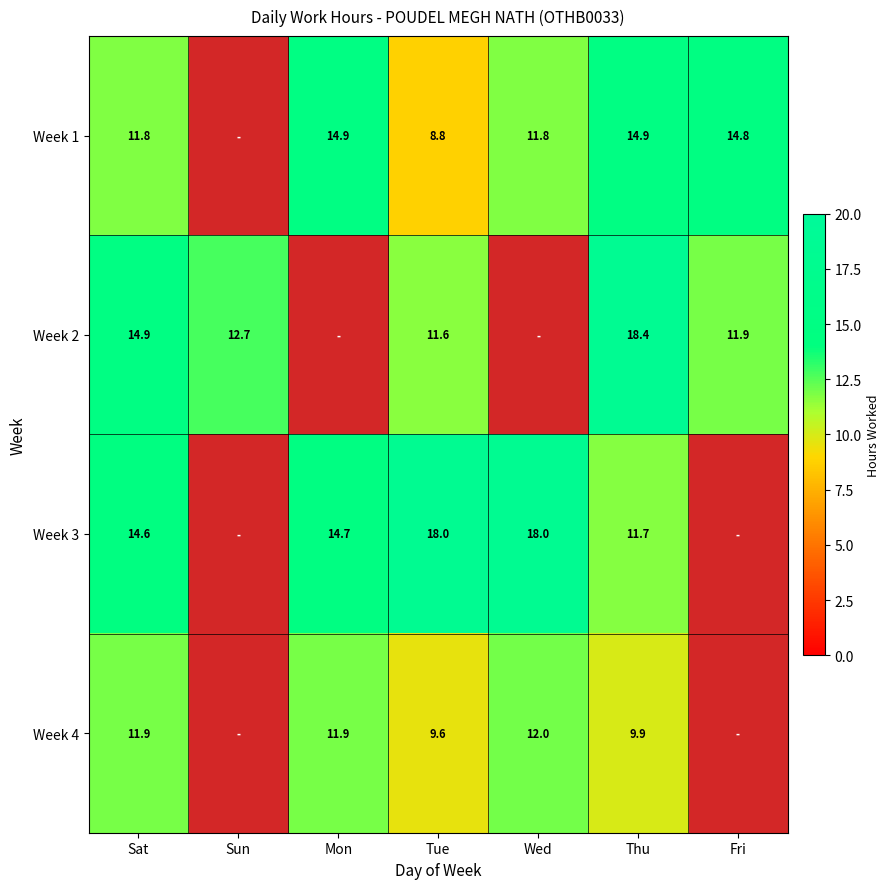

Count the number of data series in this chart.

4